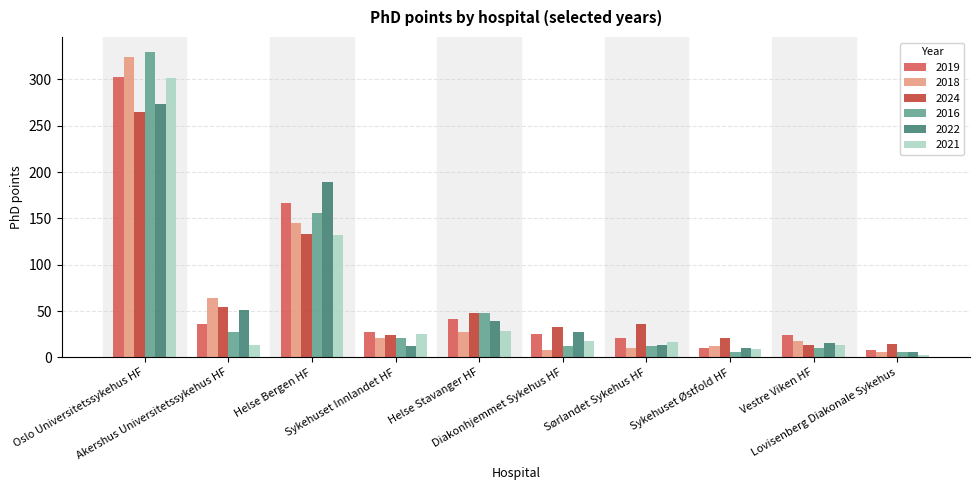

What are all the series names shown in the legend?

2019, 2018, 2024, 2016, 2022, 2021